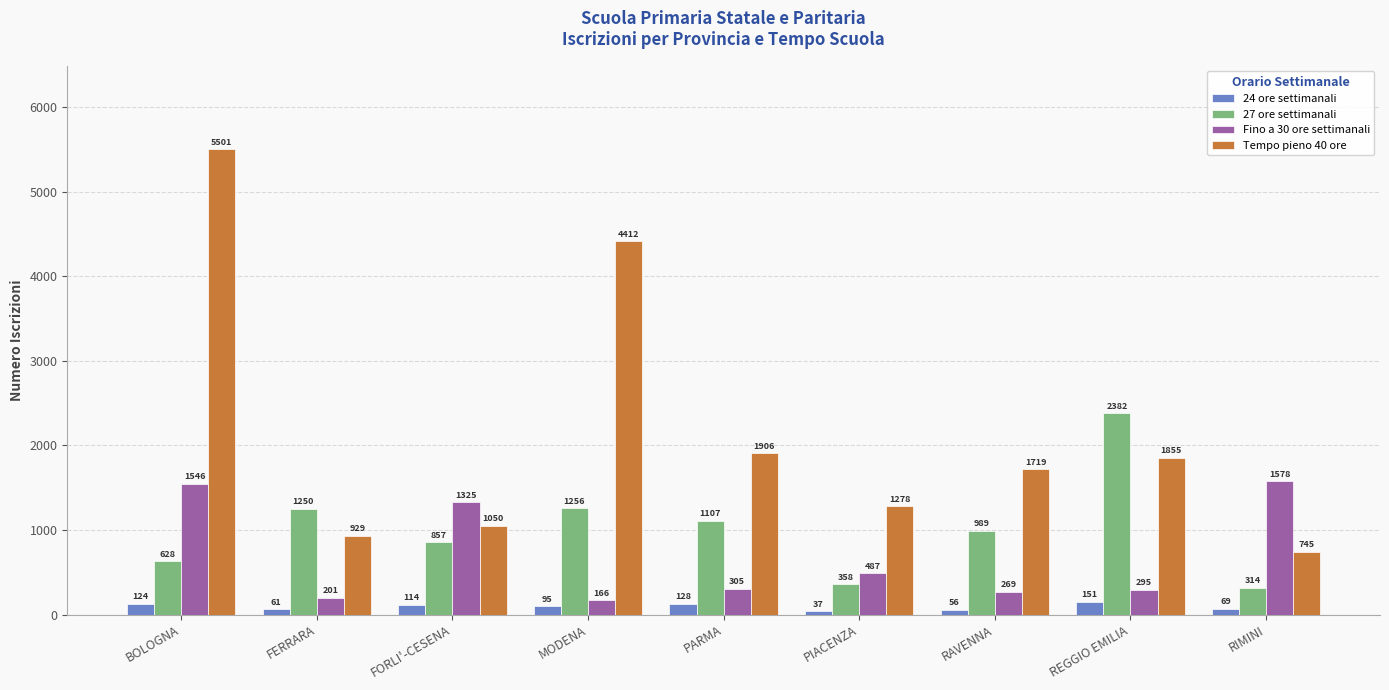

Read the 27 ore settimanali value at PIACENZA, to the nearest 100.

400